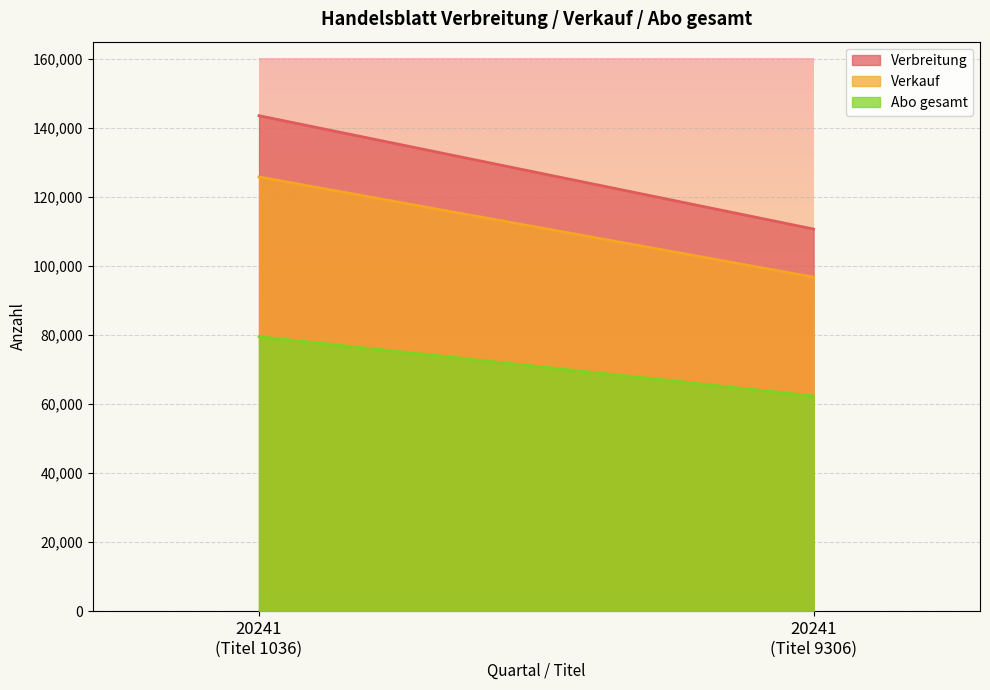

At 20241 (1036), list the series in order from smallest to largest.

Abo gesamt, Verkauf, Verbreitung